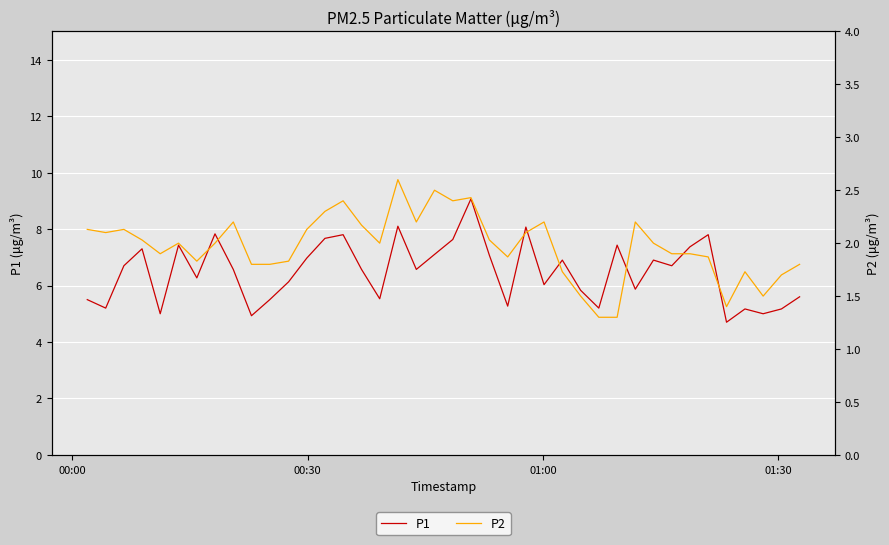

What is the lowest value of the P1 series?

4.7